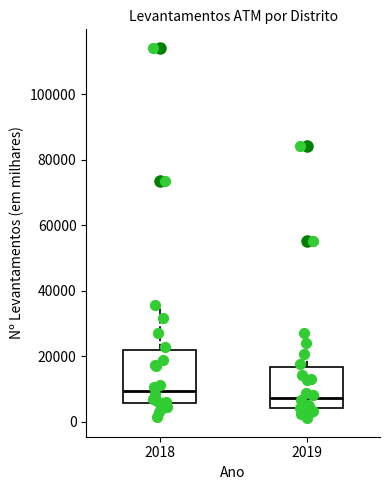

Which box has the lowest median line?

2019